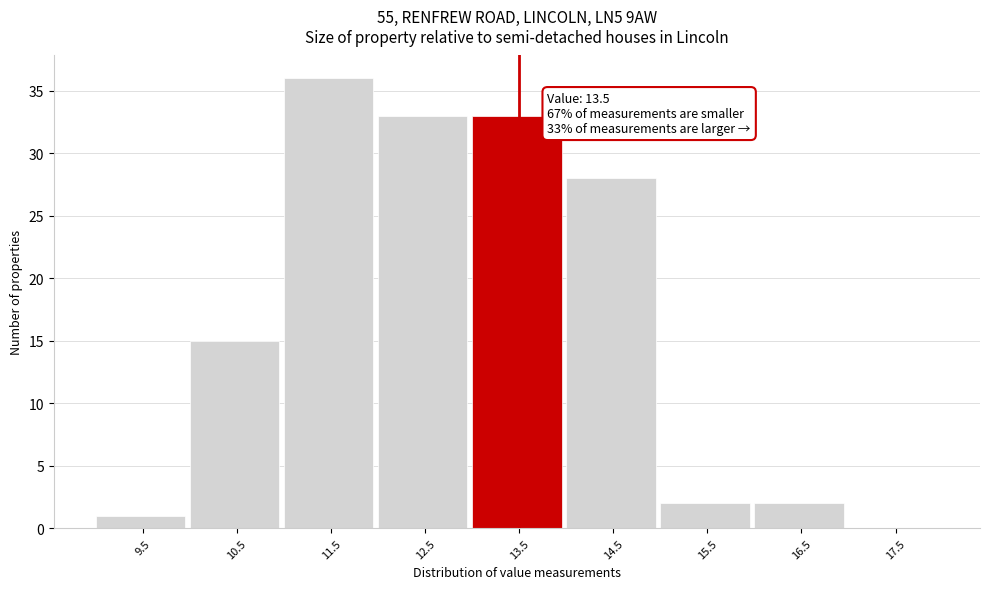

Over which range of the x-axis is the bar tallest?

11 to 12